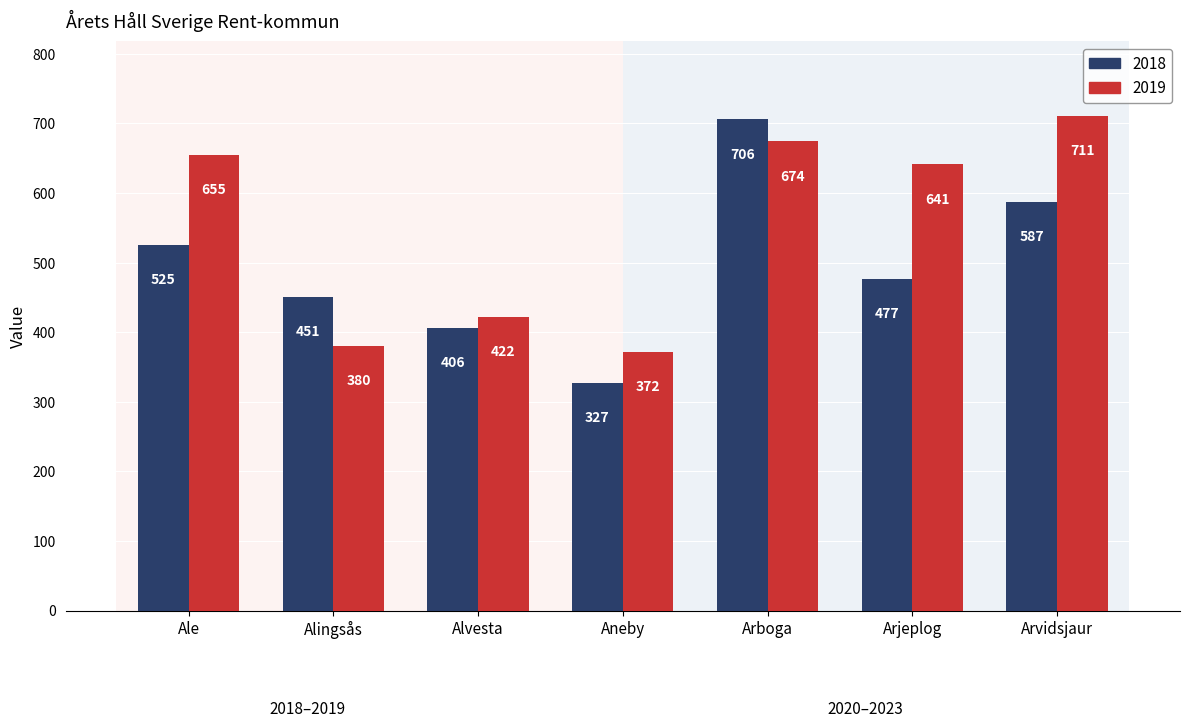

Reading left to right, what are all the values shown in this chart?

2018: 525	451	406	327	706	477	587
2019: 655	380	422	372	674	641	711